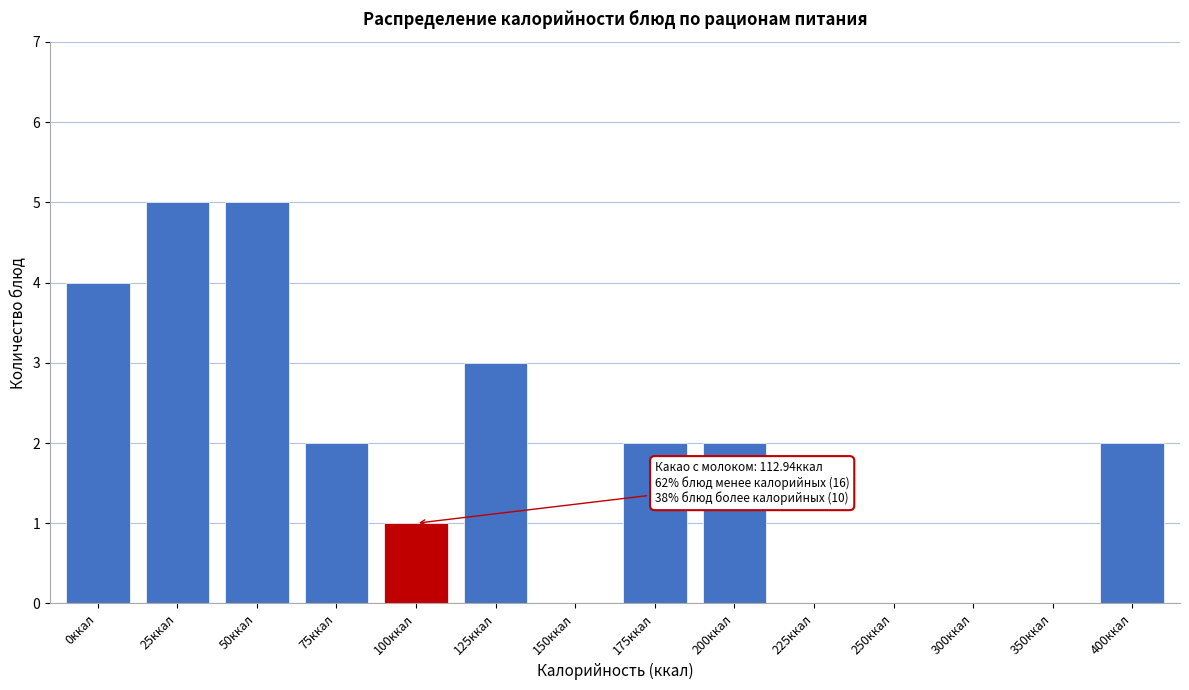

Reading left to right, transcribe all the data shown in this chart.

0ккал=4	25ккал=5	50ккал=5	75ккал=2	100ккал=1	125ккал=3	150ккал=0	175ккал=2	200ккал=2	225ккал=0	250ккал=0	300ккал=0	350ккал=0	400ккал=2